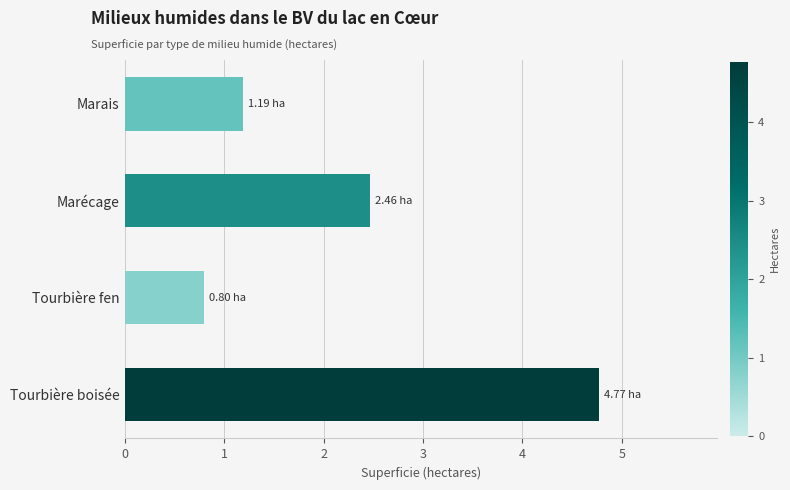

Between Tourbière fen and Marécage, which is larger?

Marécage